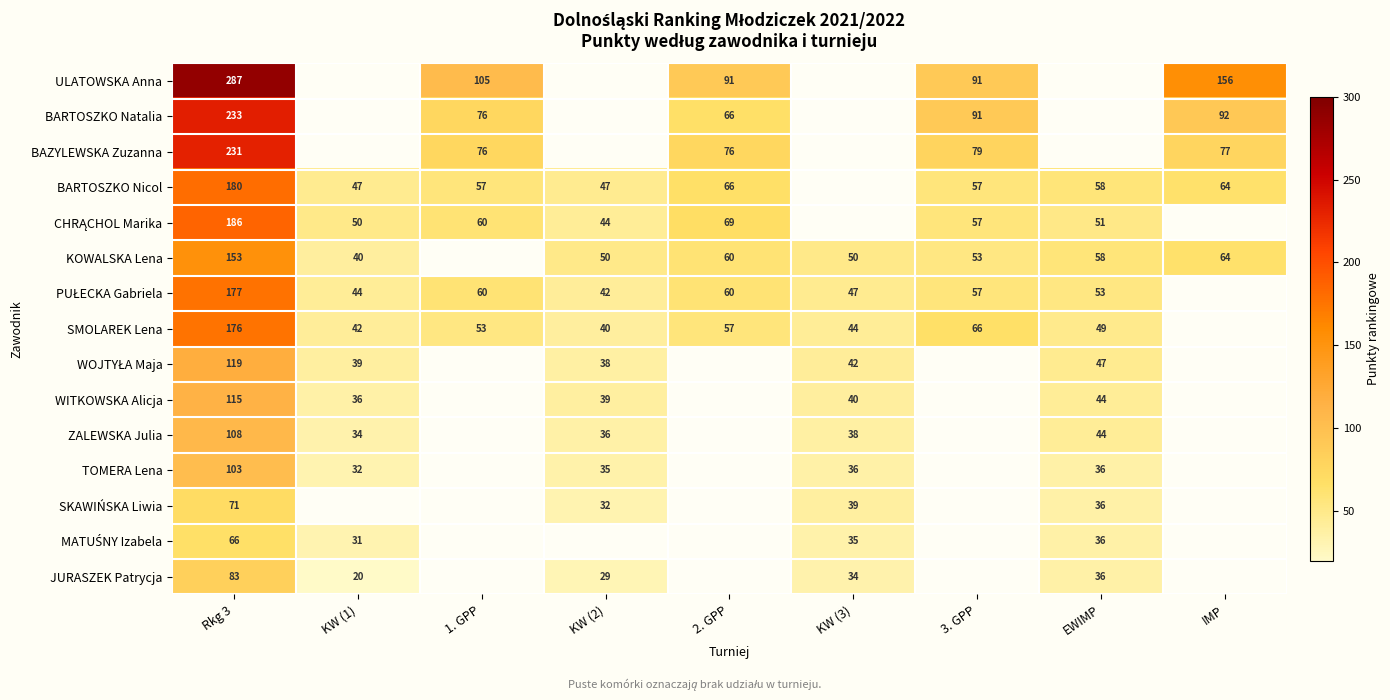

Is it true that TOMERA Lena equals 48 at KW (3)?

False